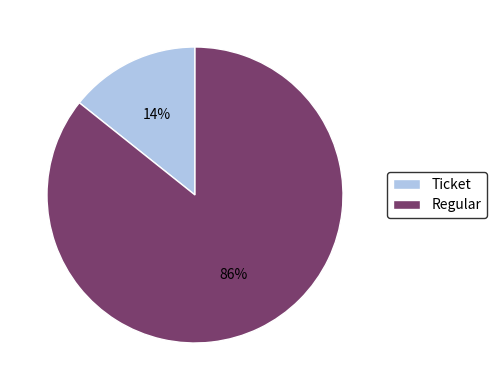

Rank the categories by value from lowest to highest.

Ticket, Regular